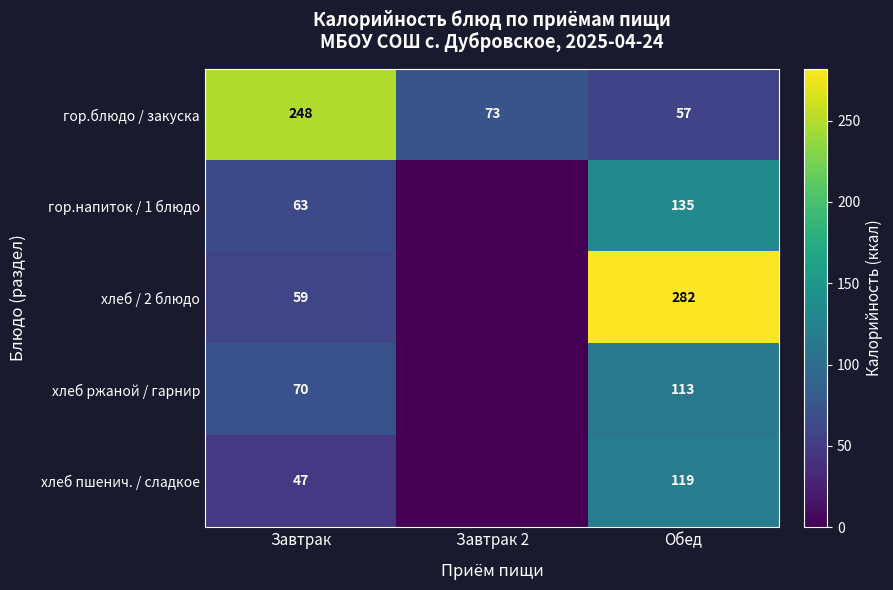

What is the sum of all гор.блюдо / закуска values?

378